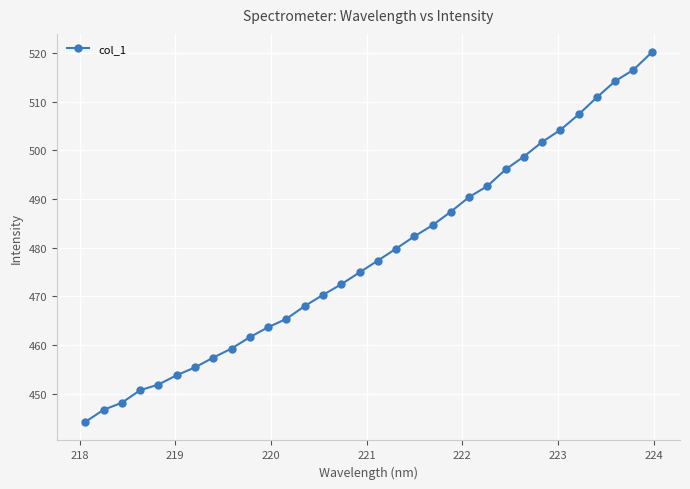

What is the sum of all values?

15308.3